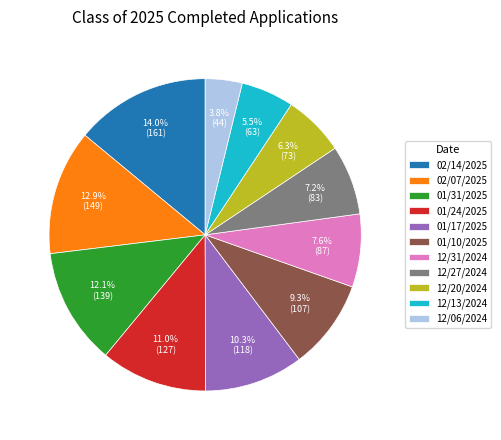

To the nearest percent, what portion does 01/31/2025 represent?

12%